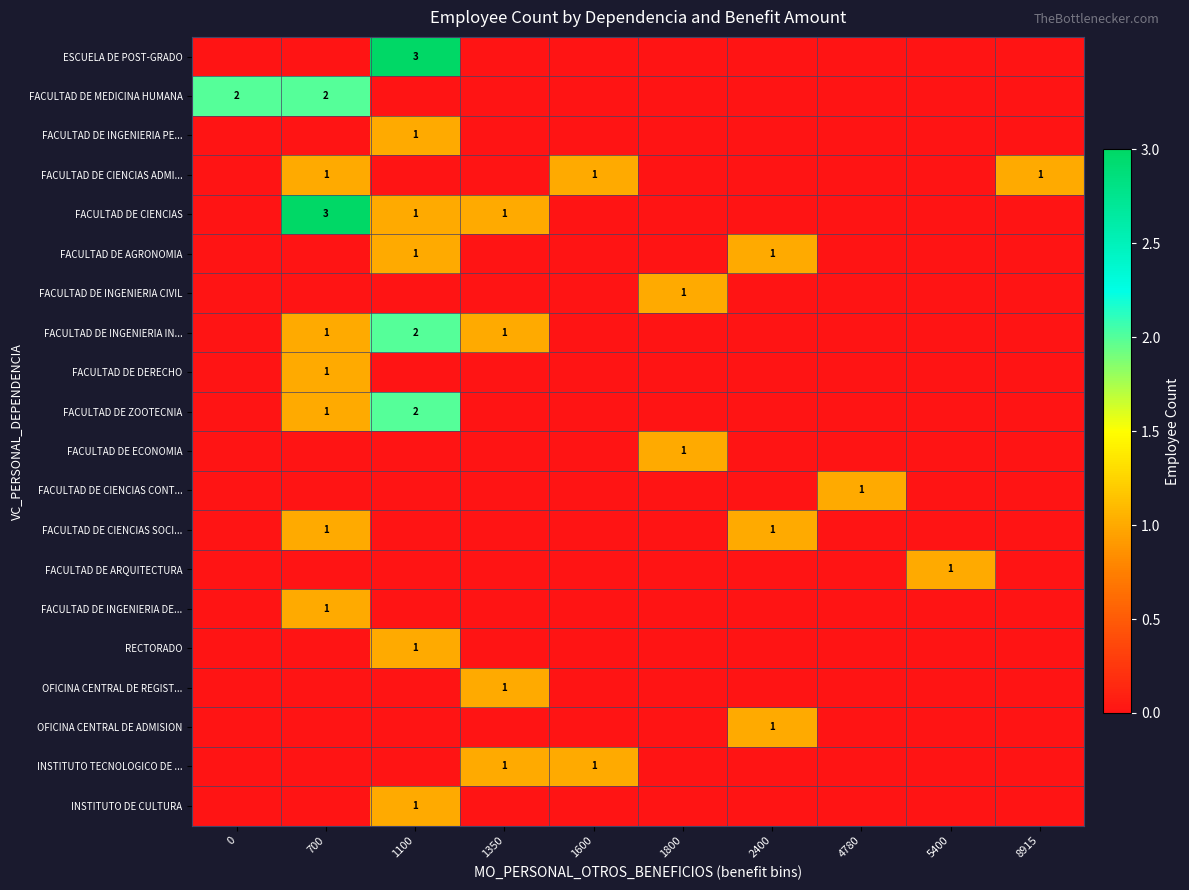

The value of INSTITUTO DE CULTURA at 1100 is 0. True or false?

False